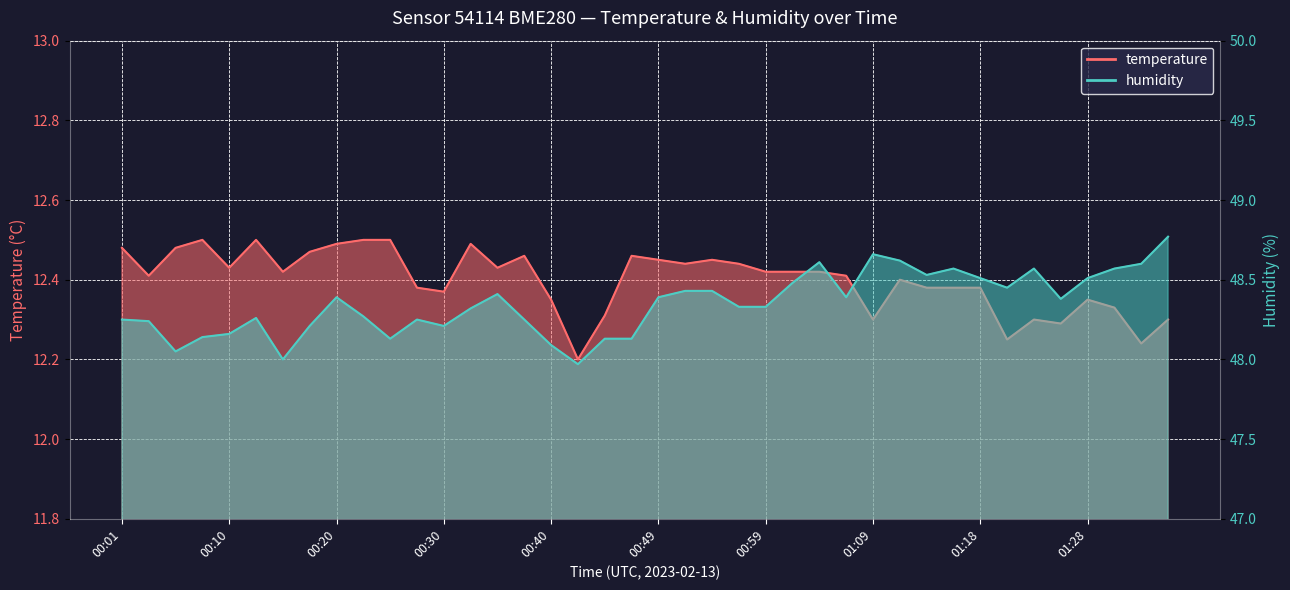

What is the average value of the temperature series?

12.4